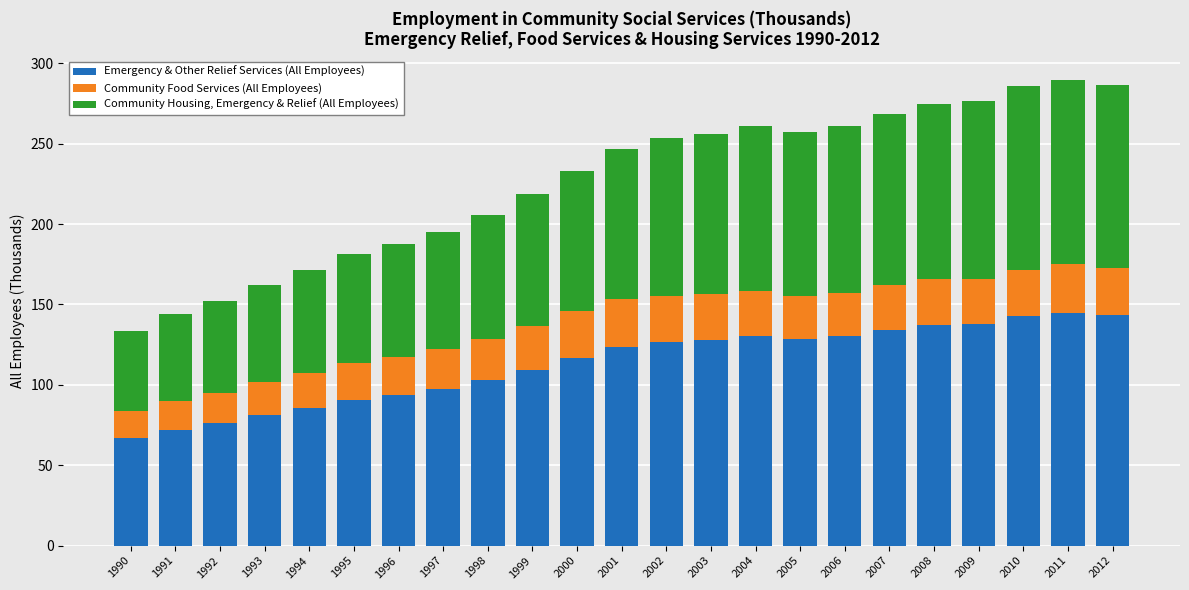

Is it true that Emergency & Other Relief Services (All Employees) equals 22.8 at 1991?

False